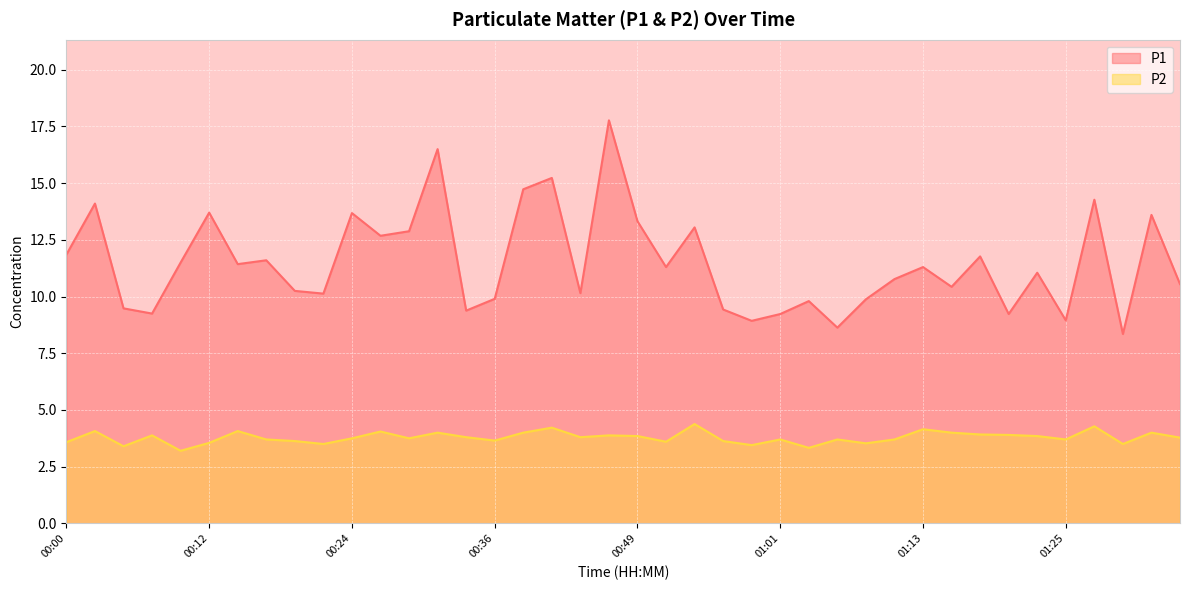

Is it true that P2 equals 2.0 at 01:15?

False